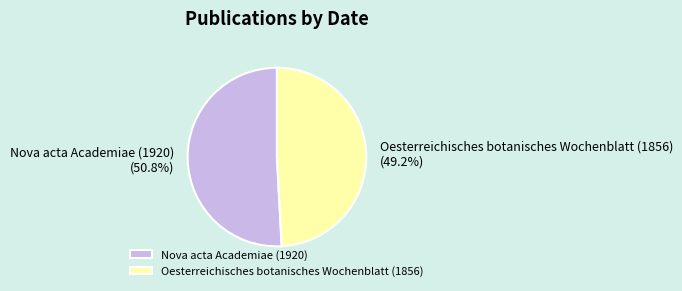

What is the smallest slice in the pie chart?

Oesterreichisches botanisches Wochenblatt (1856)